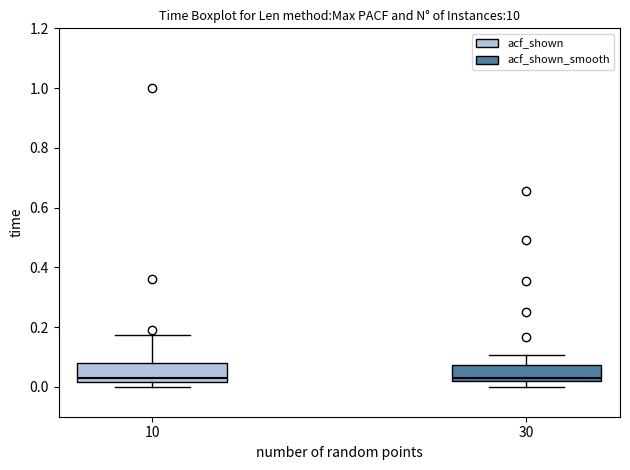

Where does the median line of the box at x = 30 sit on the y-axis? The values are not printed on the chart, so give them approximately, as read against the axis.

0.04